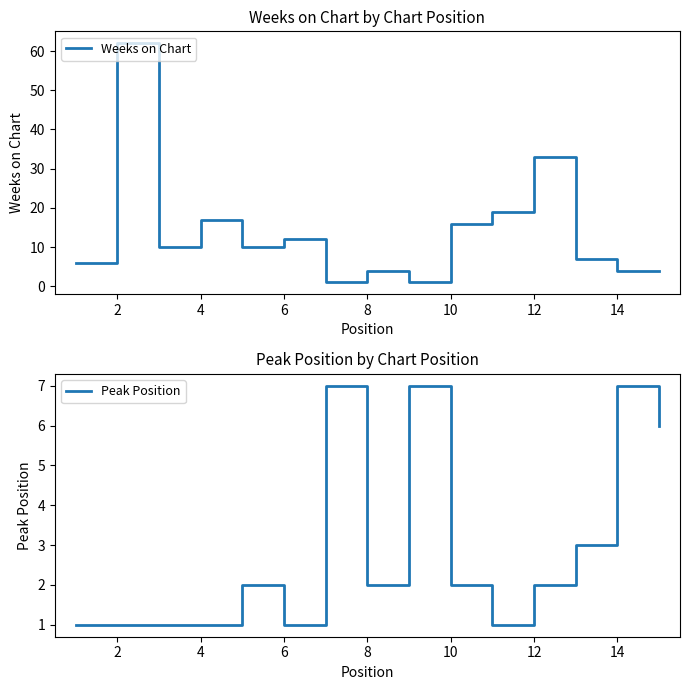

What is the difference between the maximum and minimum values in the Peak Position series?

6